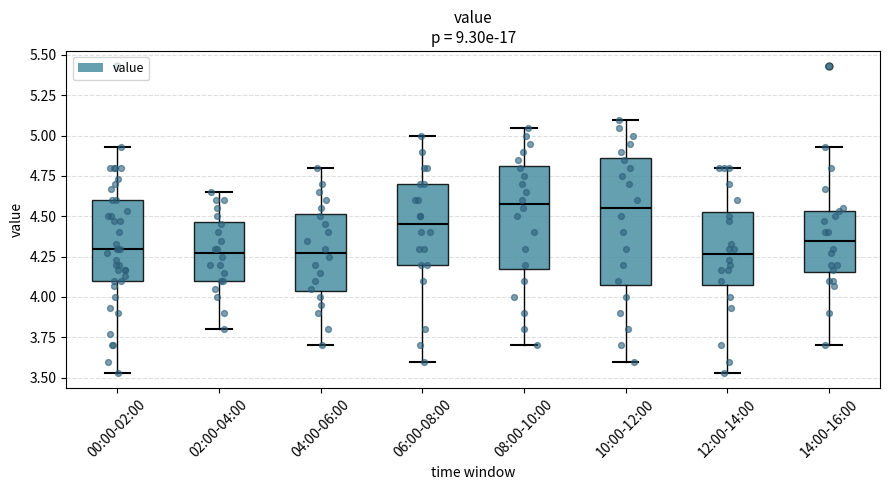

Reading left to right, transcribe this box plot: for each box, give where its median line is, the range the box spans, and where its two whiskers end, as read against the y-axis. The values are not printed on the chart, so give them approximately, as read against the axis.

00:00-02:00: median 4.30, box 4.10 to 4.60, whiskers 3.55 to 4.95
02:00-04:00: median 4.30, box 4.10 to 4.45, whiskers 3.80 to 4.65
04:00-06:00: median 4.30, box 4.05 to 4.50, whiskers 3.70 to 4.80
06:00-08:00: median 4.45, box 4.20 to 4.70, whiskers 3.60 to 5.00
08:00-10:00: median 4.60, box 4.20 to 4.80, whiskers 3.70 to 5.05
10:00-12:00: median 4.55, box 4.10 to 4.85, whiskers 3.60 to 5.10
12:00-14:00: median 4.25, box 4.10 to 4.55, whiskers 3.55 to 4.80
14:00-16:00: median 4.35, box 4.15 to 4.55, whiskers 3.70 to 4.95